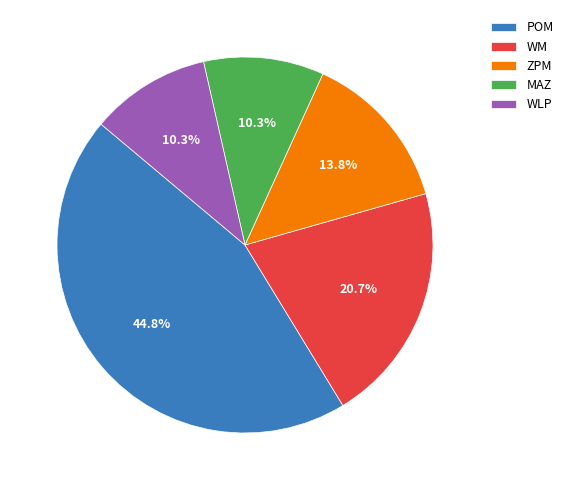

Approximately how many times larger is the value at POM compared to WLP?

4.3